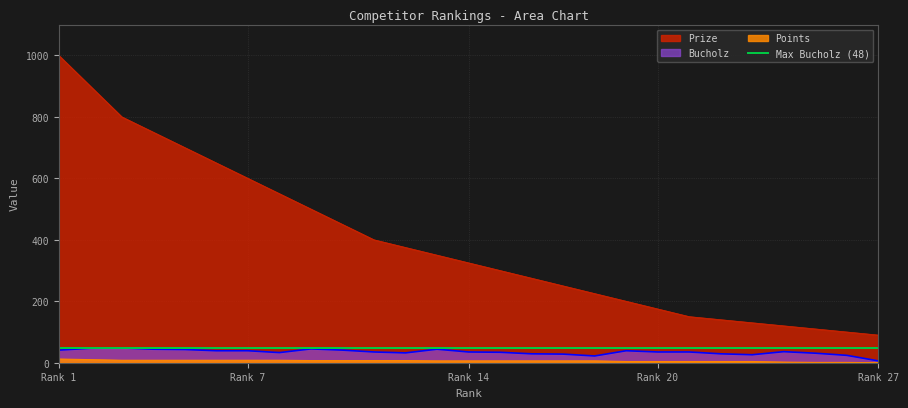

At which label does Prize reach its peak?

Rank 1